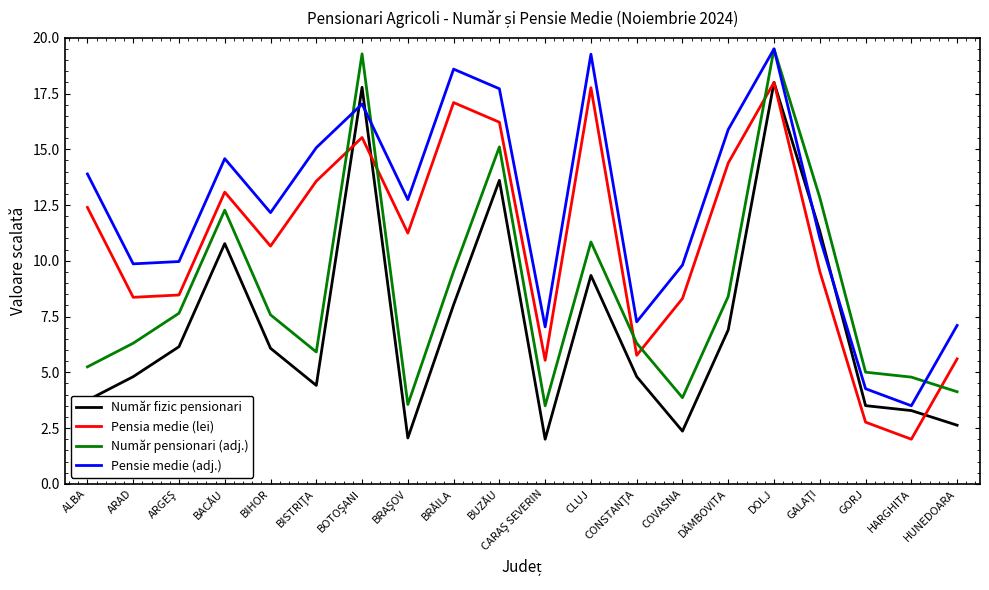

What is the difference between the highest and lowest values at COVASNA?

7.4